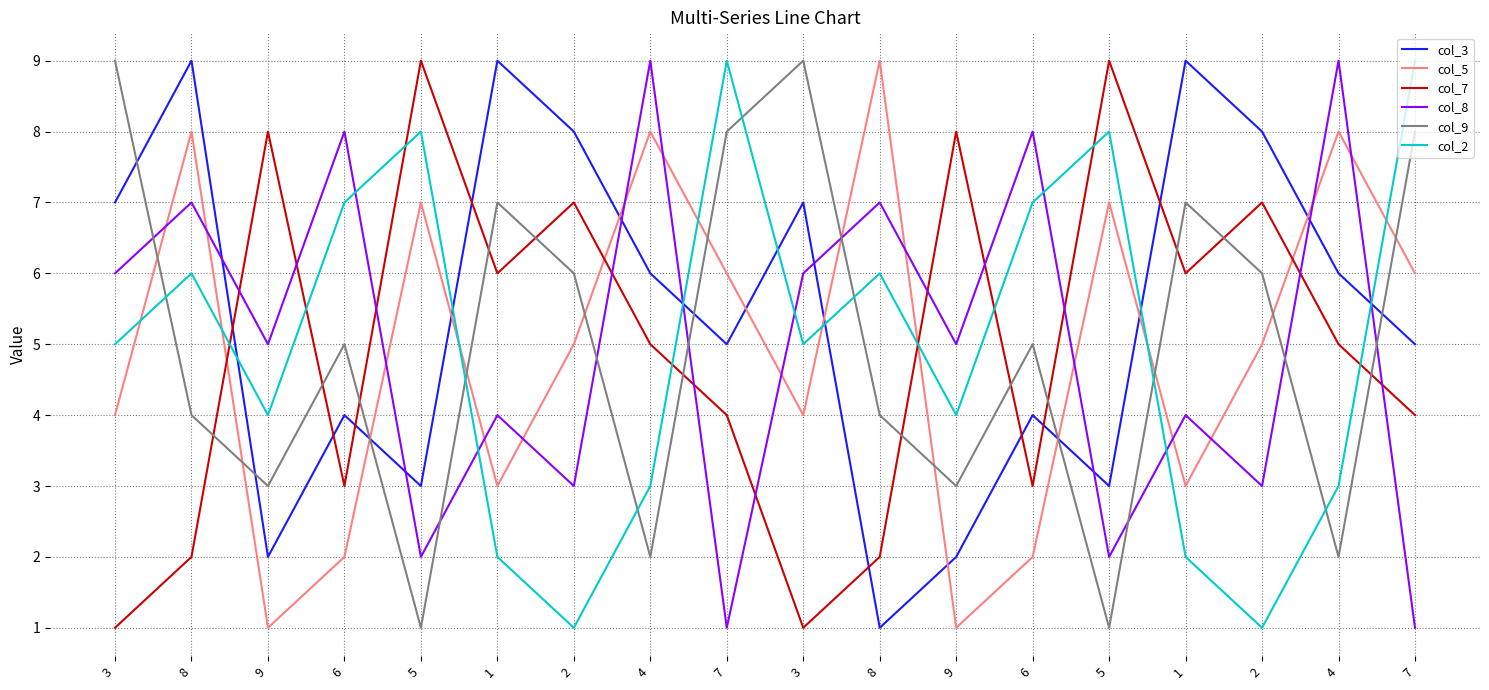

What is the highest value of the col_9 series?

9